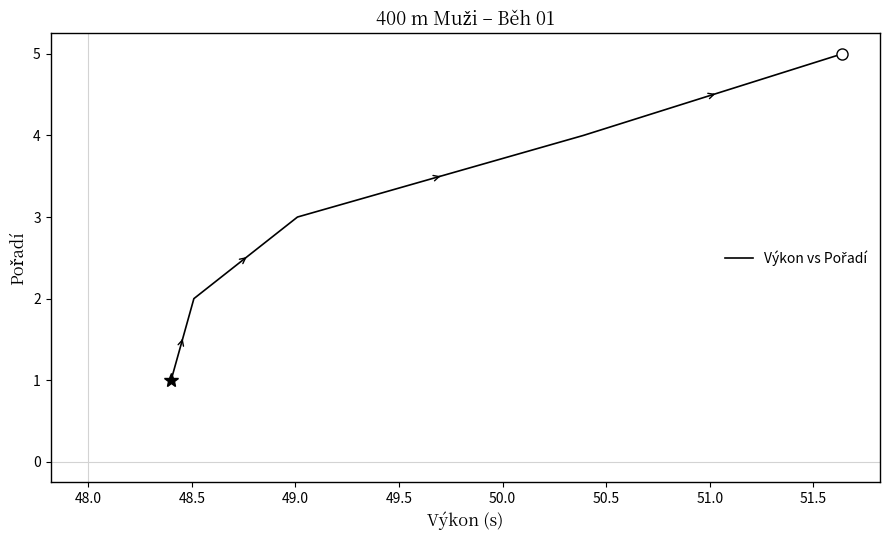

Count the values in the range 2 to 4.

3